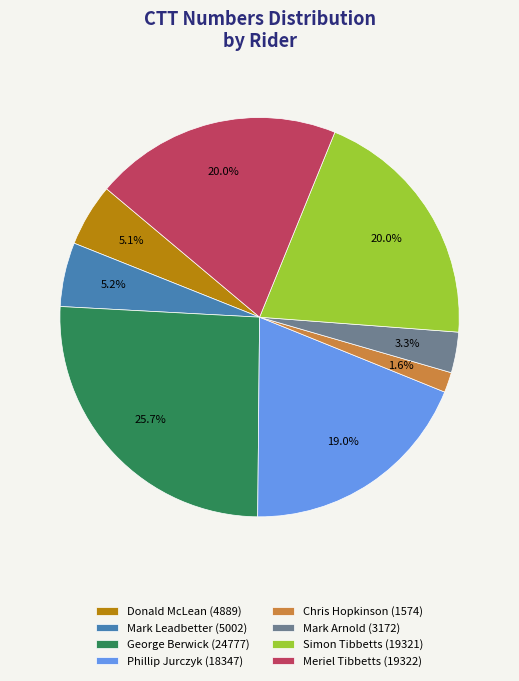

To the nearest percent, what portion does Mark Leadbetter (5002) represent?

5%